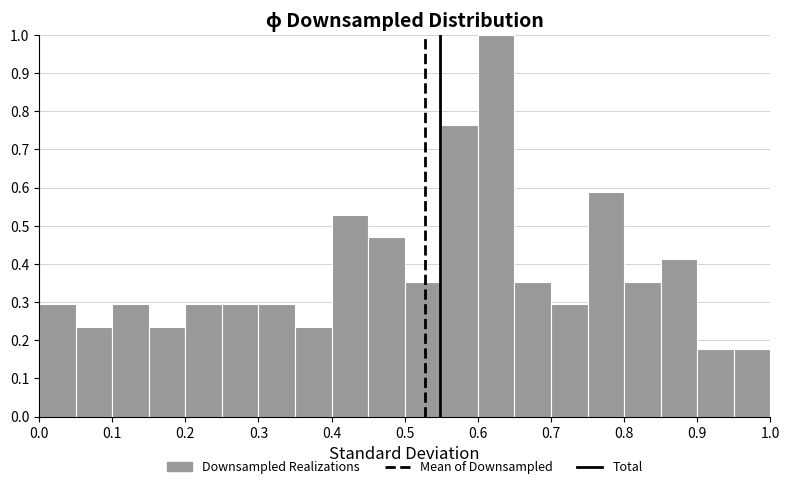

Reading left to right, transcribe this chart: for each bar, give the range it covers on the x-axis and its height. The values are not printed on the chart, so give them approximately, as read against the axis.

0.00 to 0.05: 0.29
0.05 to 0.10: 0.24
0.10 to 0.15: 0.29
0.15 to 0.20: 0.24
0.20 to 0.25: 0.29
0.25 to 0.30: 0.29
0.30 to 0.35: 0.29
0.35 to 0.40: 0.24
0.40 to 0.45: 0.53
0.45 to 0.50: 0.47
0.50 to 0.55: 0.35
0.55 to 0.60: 0.76
0.60 to 0.65: 1.00
0.65 to 0.70: 0.35
0.70 to 0.75: 0.29
0.75 to 0.80: 0.59
0.80 to 0.85: 0.35
0.85 to 0.90: 0.41
0.90 to 0.95: 0.18
0.95 to 1.00: 0.18